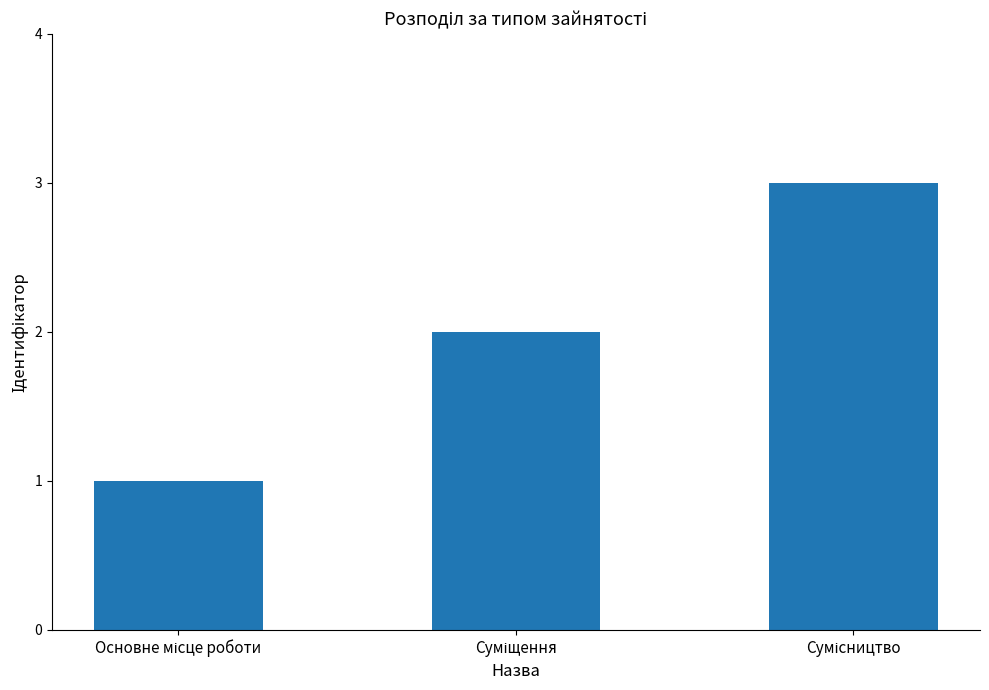

What is the maximum value shown in the chart?

3